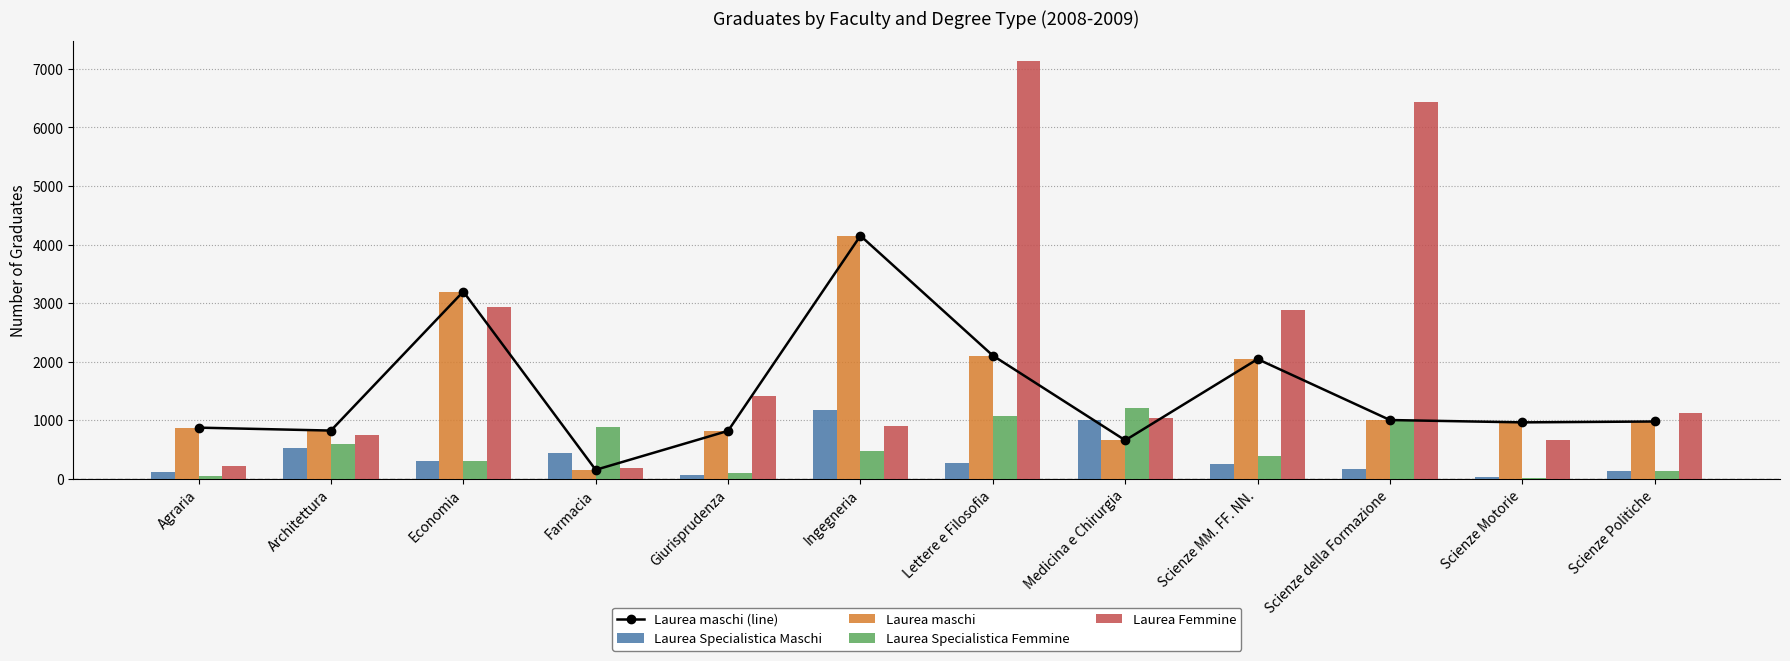

What is the label of the 10th bar from the left?

Scienze della Formazione